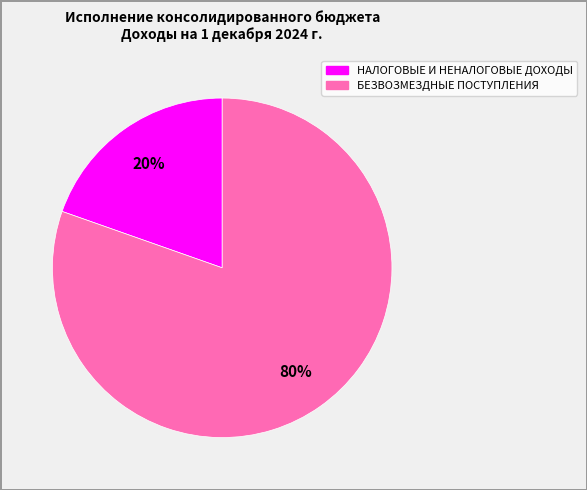

Which slice is the largest?

БЕЗВОЗМЕЗДНЫЕ ПОСТУПЛЕНИЯ